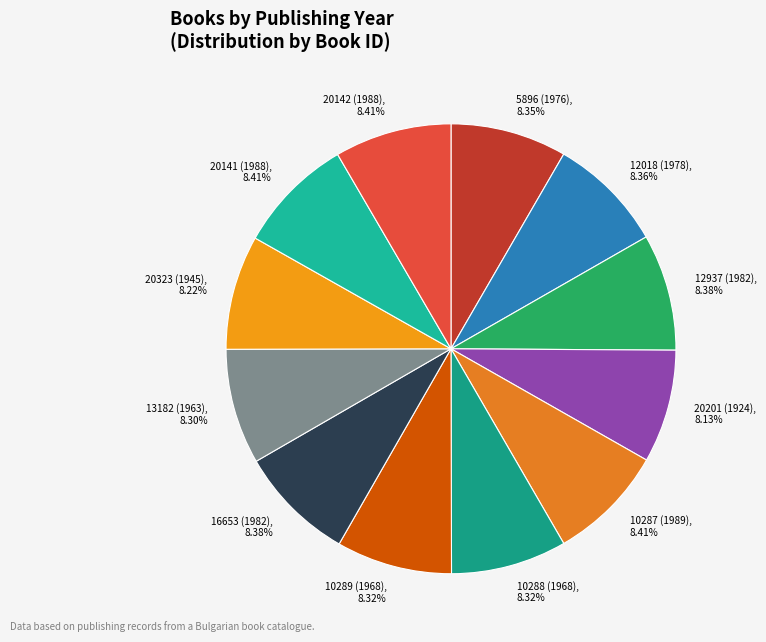

Does any single category account for the majority?

No